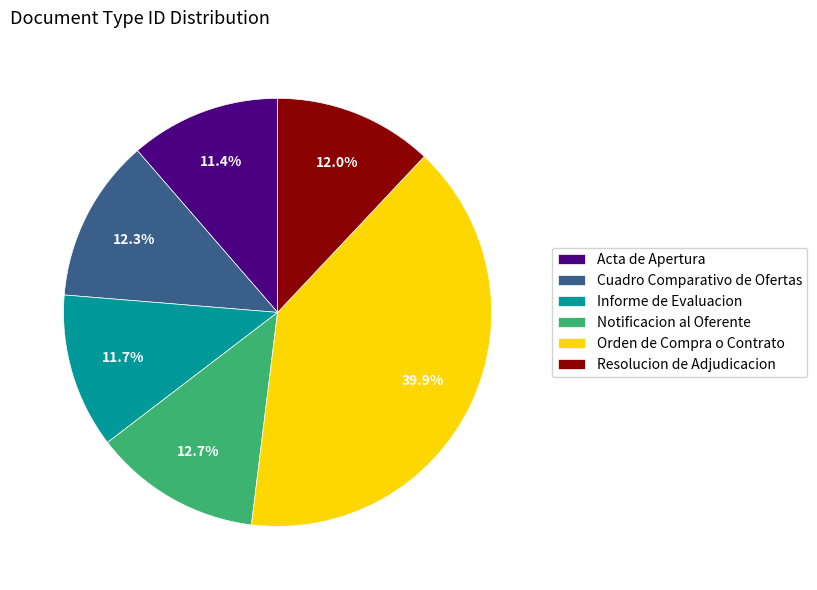

To the nearest percent, what is the average slice percentage?

17%